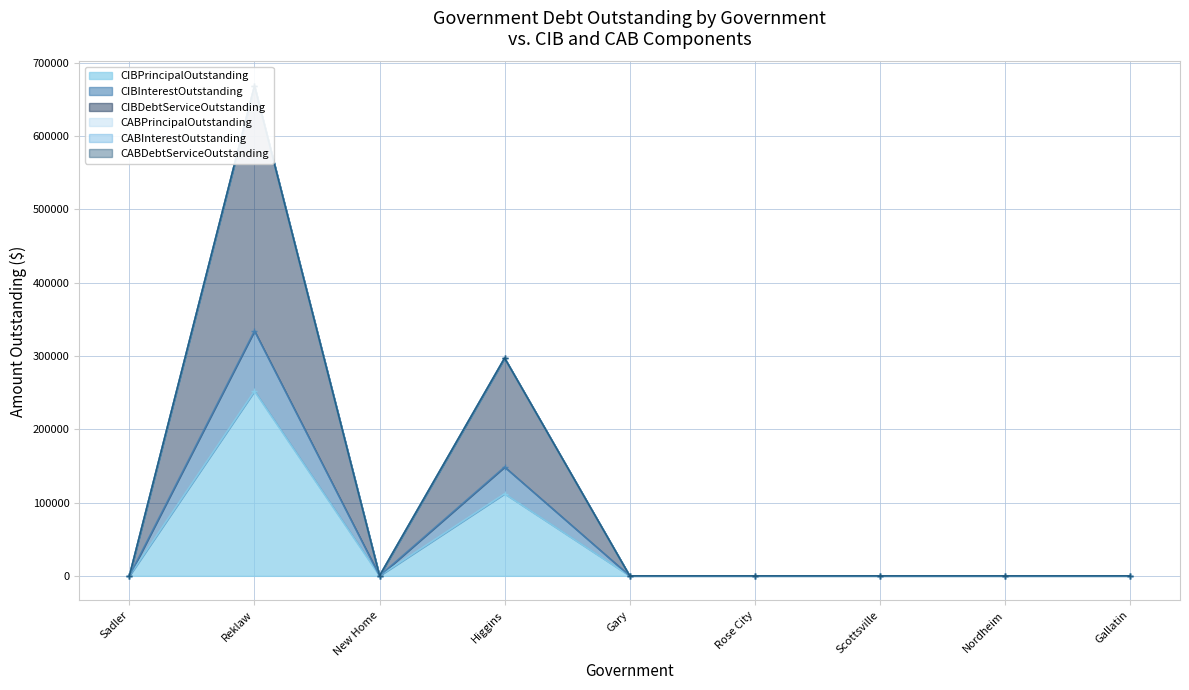

What position from the right is Nordheim?

2